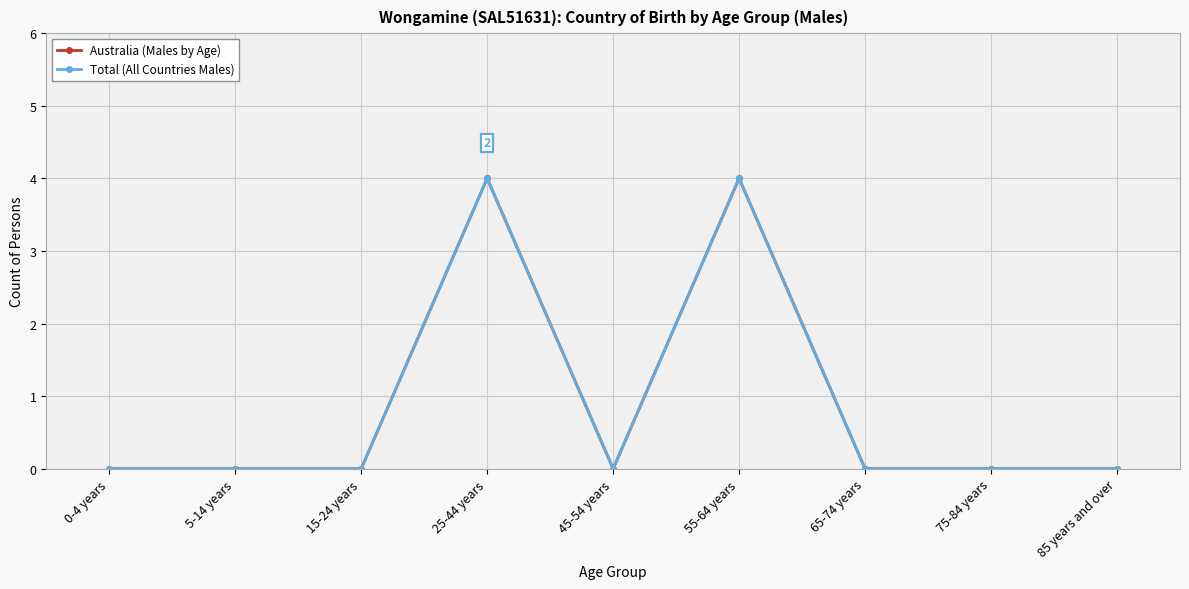

At which category does Australia (Males by Age) reach its first local peak?

25-44 years